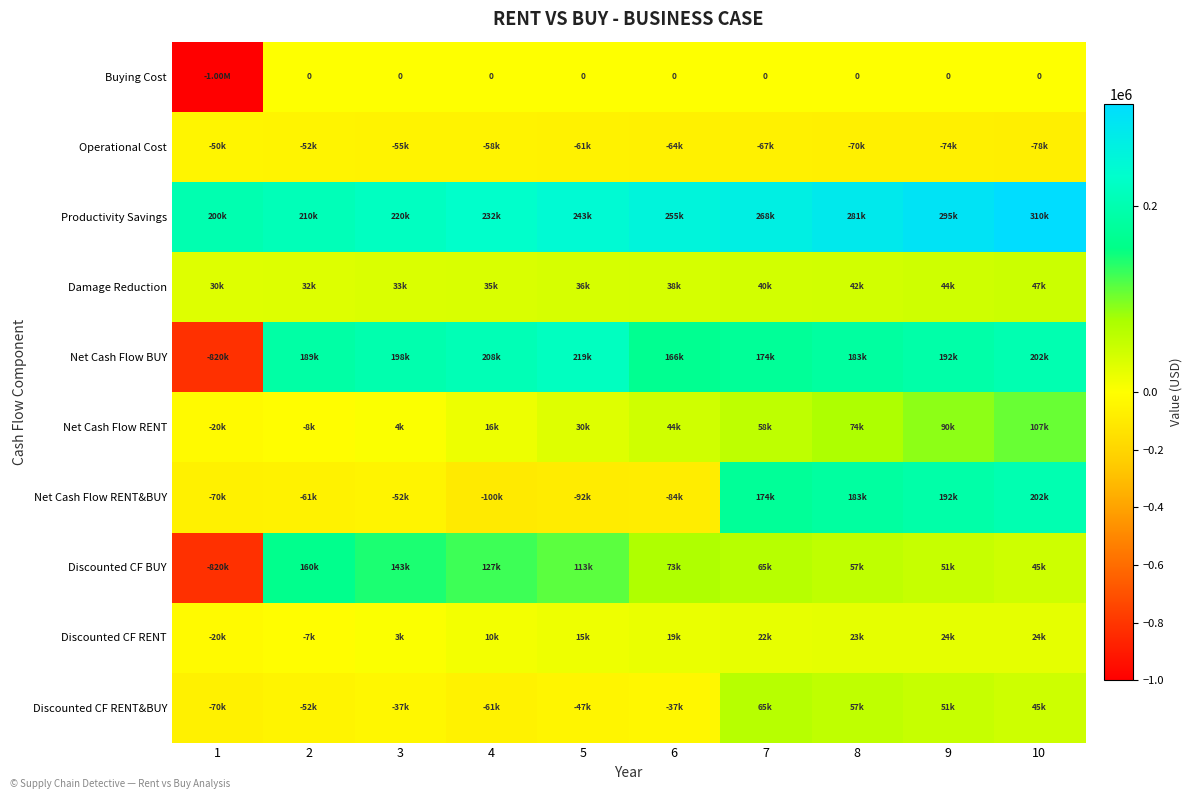

List the series in order of their peak value, lowest first.

Operational Cost, Buying Cost, Discounted CF RENT, Damage Reduction, Discounted CF RENT&BUY, Net Cash Flow RENT, Discounted CF BUY, Net Cash Flow RENT&BUY, Net Cash Flow BUY, Productivity Savings